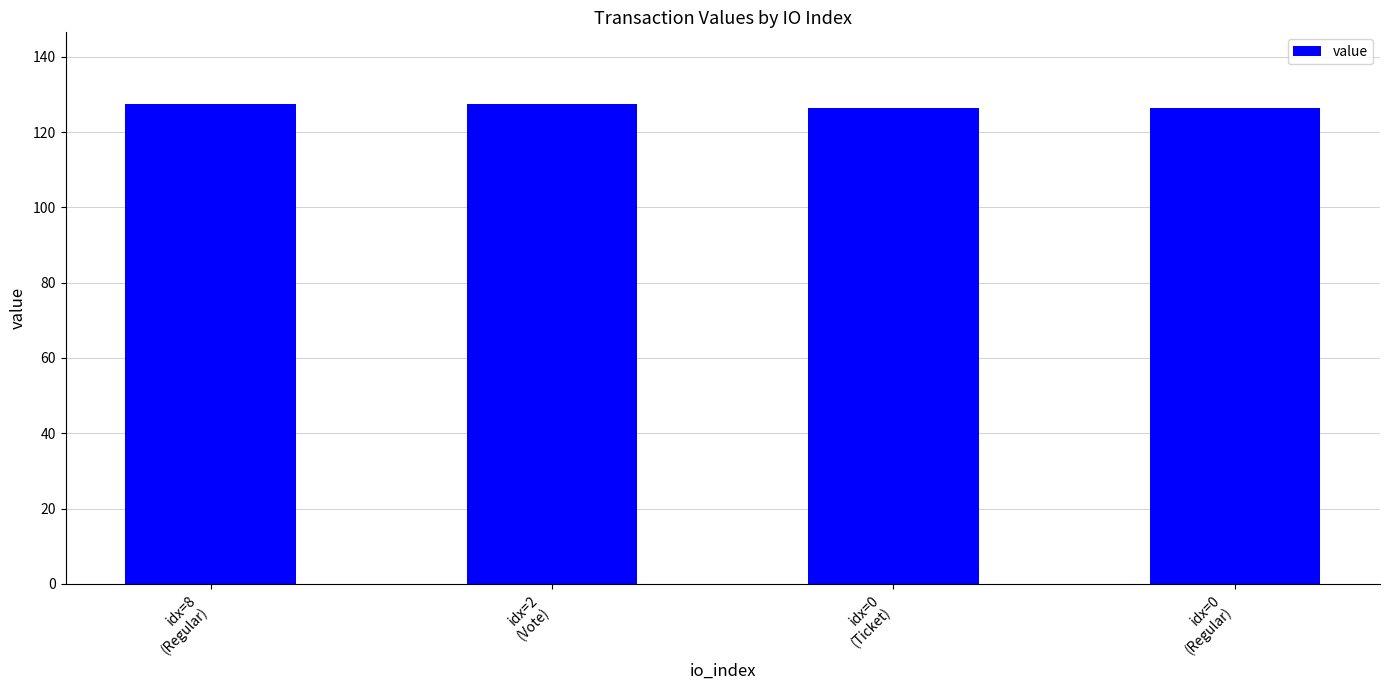

Reading left to right, list all the values displayed in this chart.

127.4	127.4	126.4	126.4